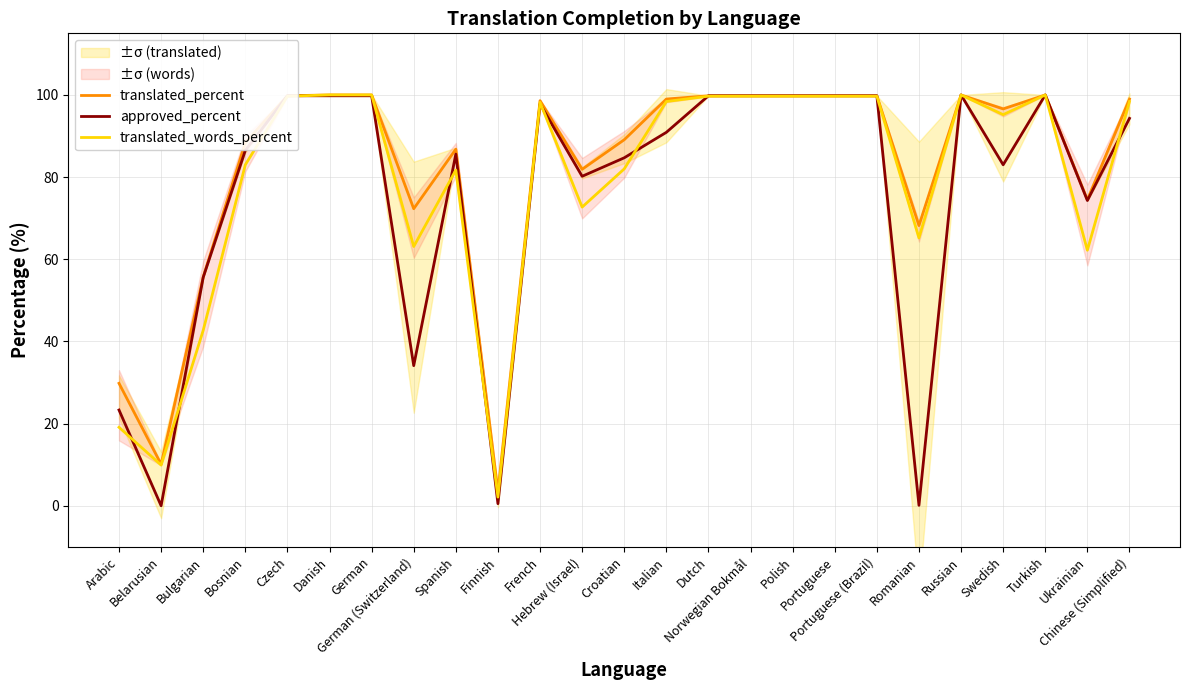

Is the value of translated_words_percent at Belarusian greater than the value of translated_percent at Chinese (Simplified)?

No